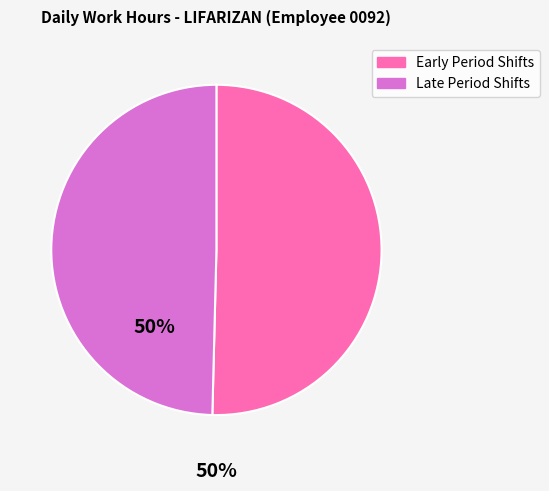

Is there any slice that represents more than half of the pie?

Yes